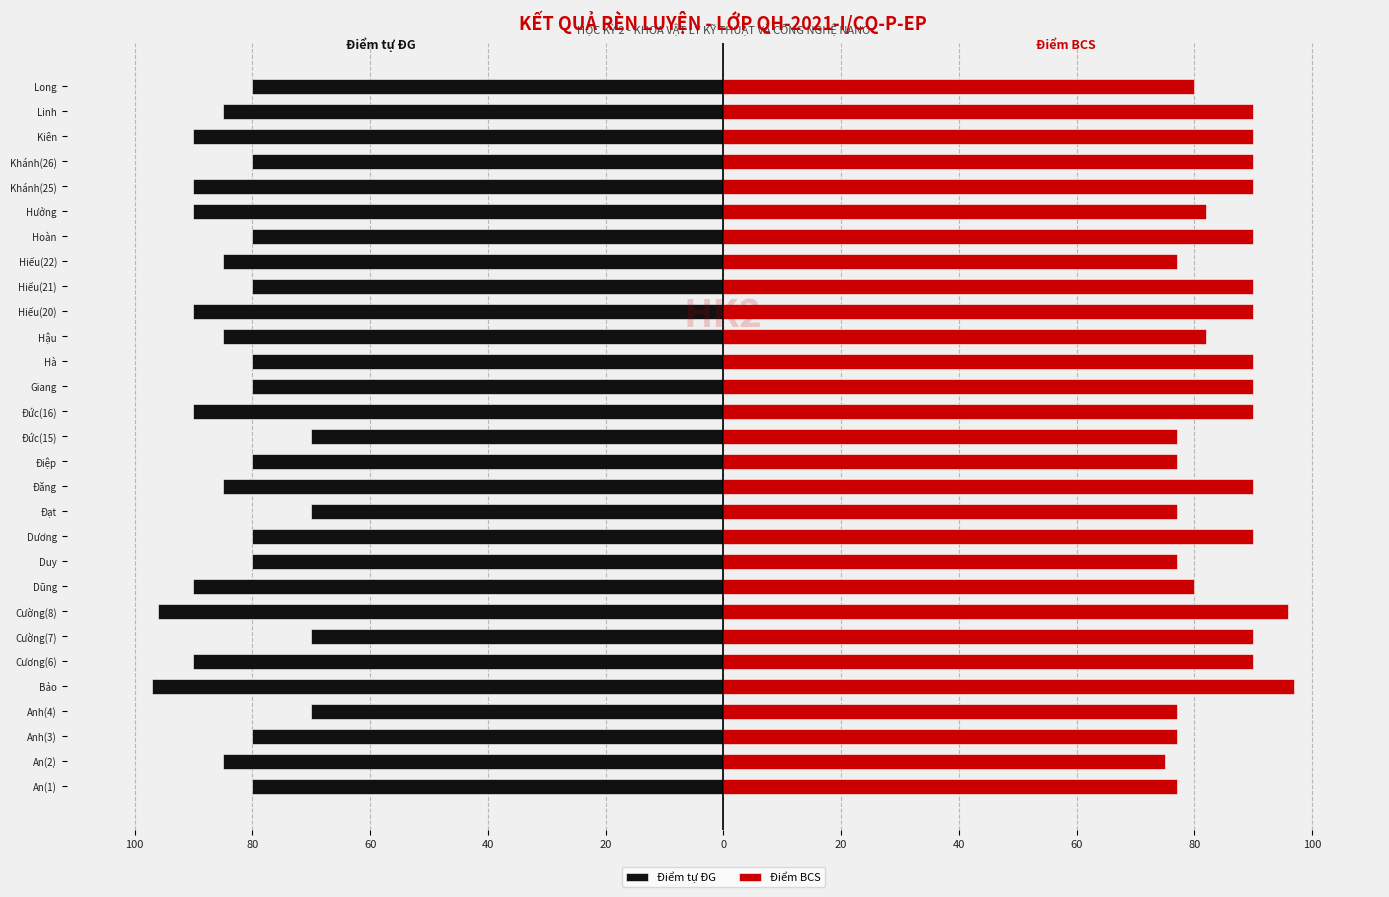

Does the chart contain any negative values?

Yes